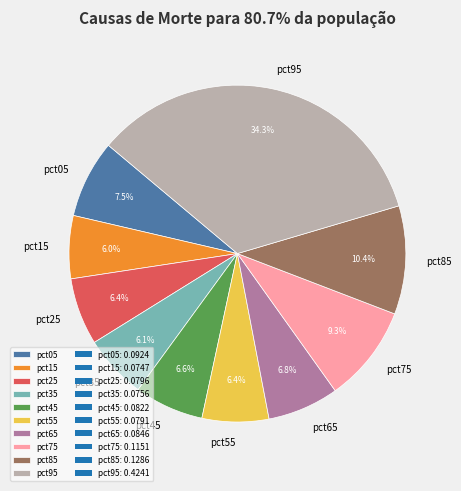

How many segments does this pie chart have?

10